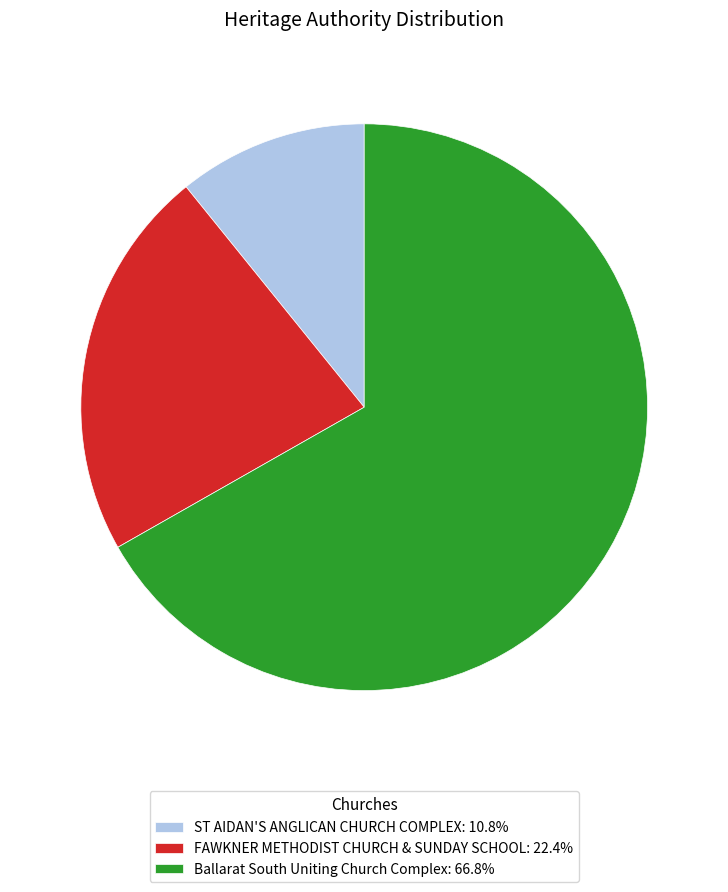

The Ballarat South Uniting Church Complex slice represents 67% of the pie. True or false?

True